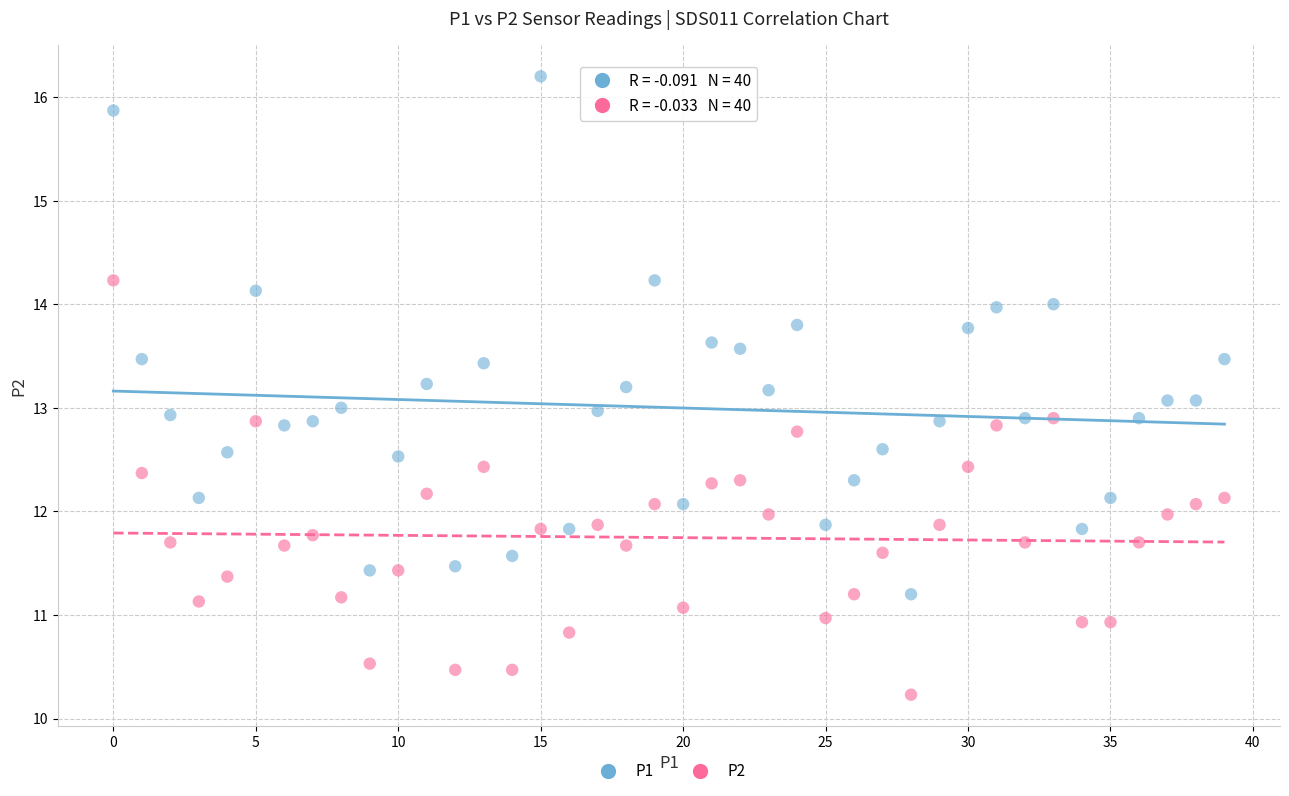

Which series contains the highest Y value?

P1